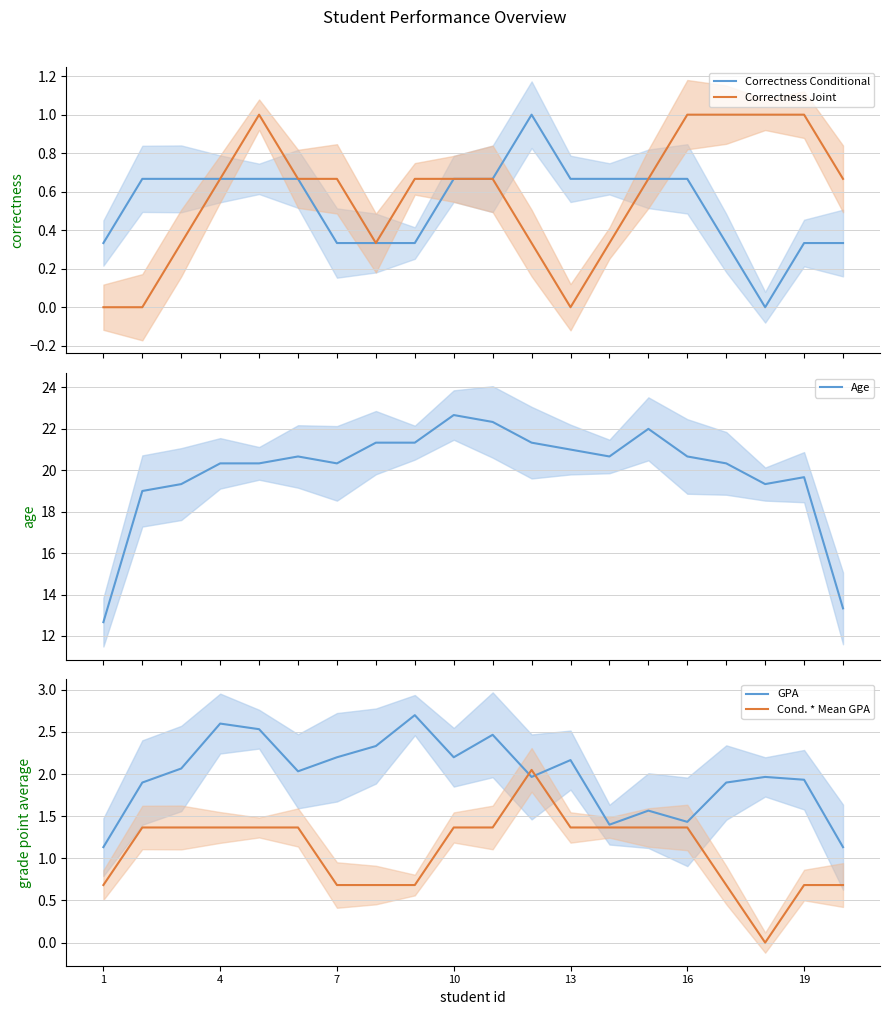

The Cond. * Mean GPA series shows 1.4 at 4. True or false?

True